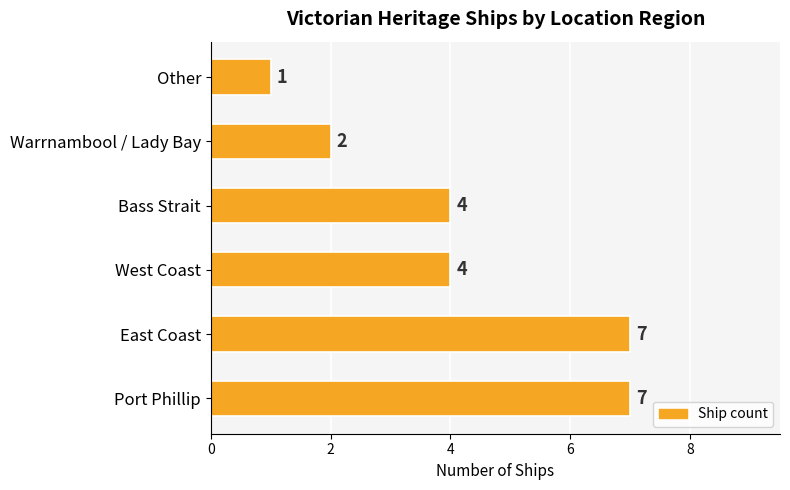

What is the difference between the values at Warrnambool / Lady Bay and East Coast?

5